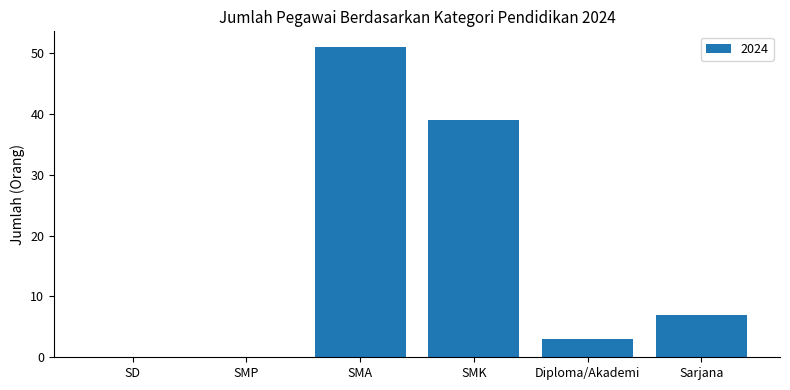

Is it true that the value at SMK is 39?

True